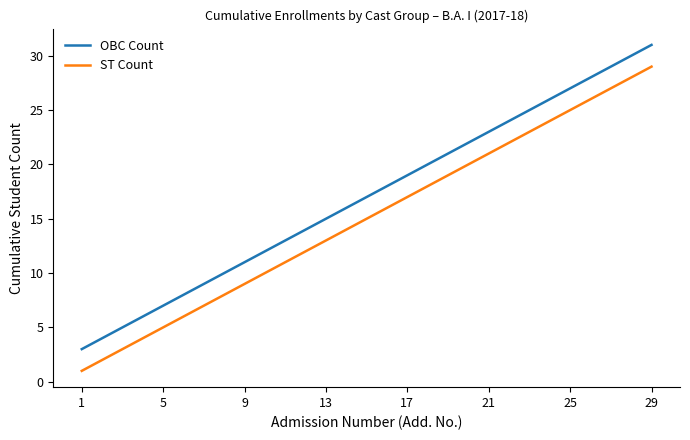

What is the difference between the maximum and minimum values in the ST Count series?

28